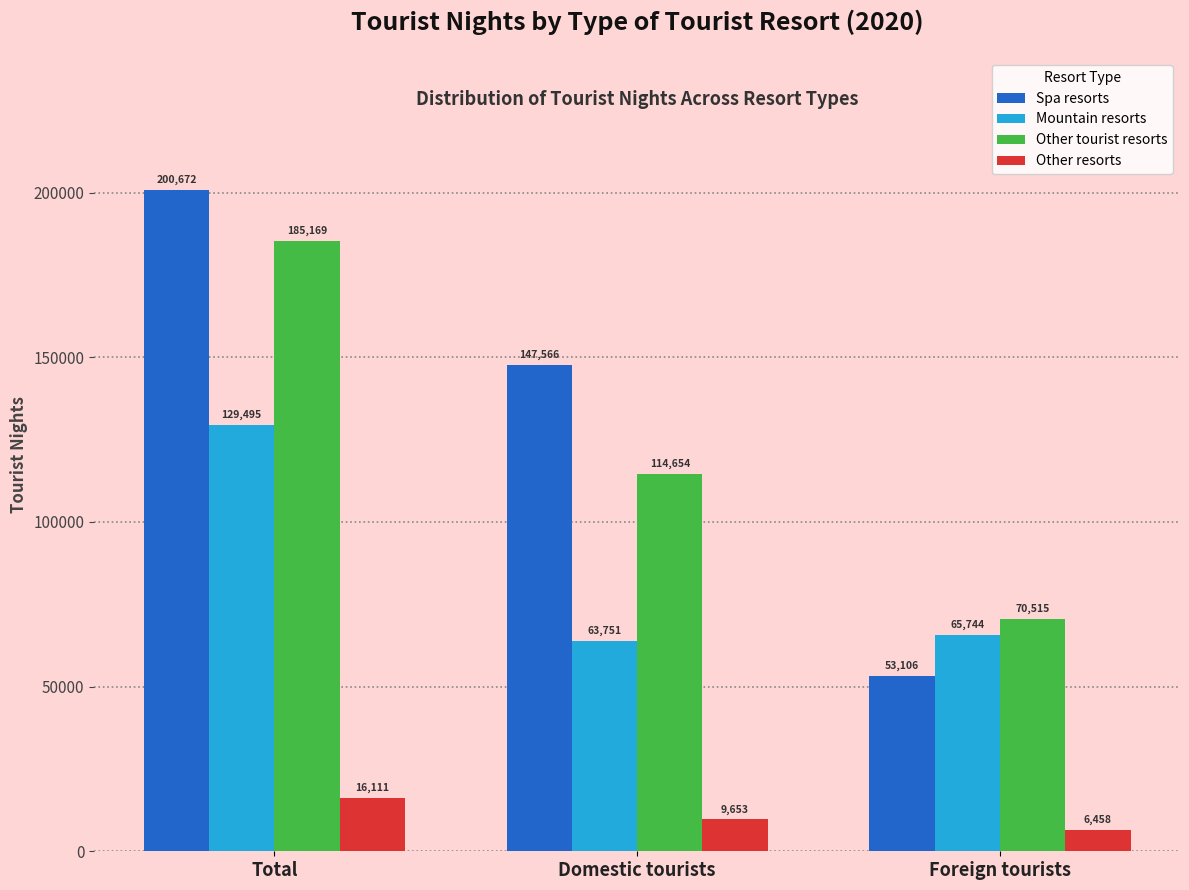

Reading left to right, transcribe all the data shown in this chart.

Spa resorts: 200672	147566	53106
Mountain resorts: 129495	63751	65744
Other tourist resorts: 185169	114654	70515
Other resorts: 16111	9653	6458